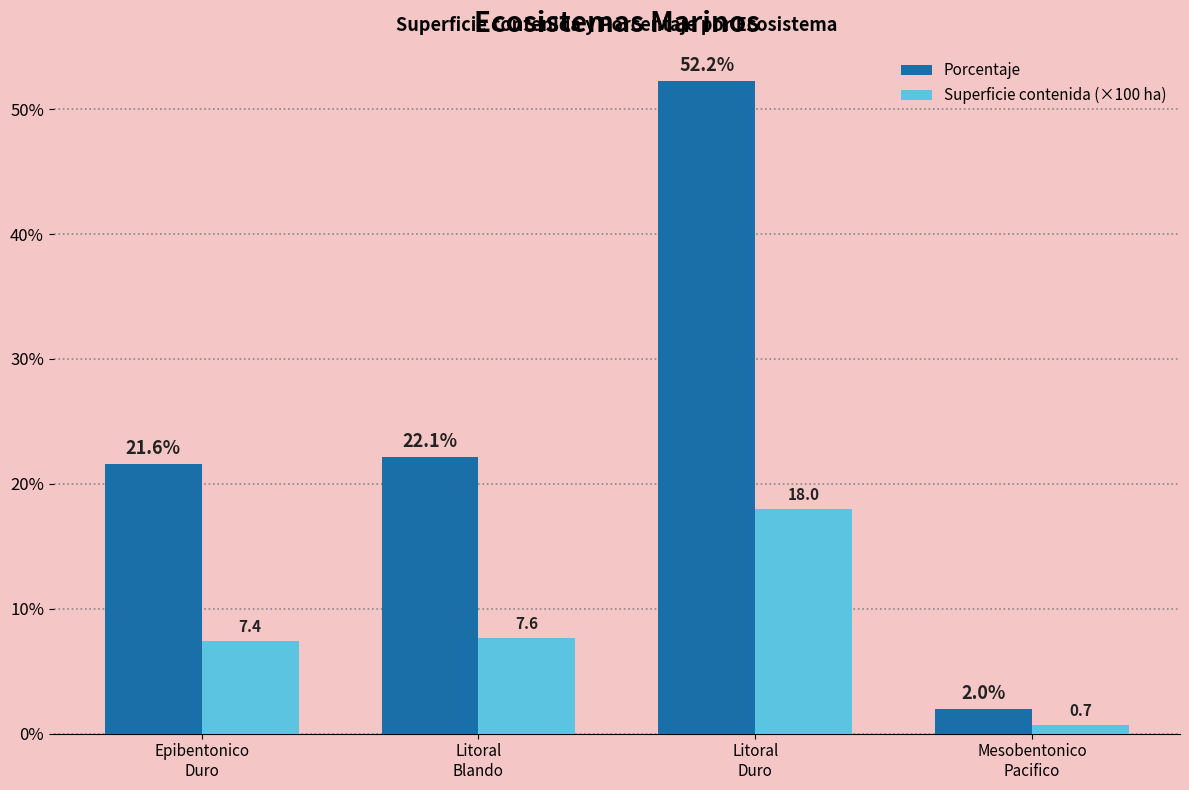

What are all the series names shown in the legend?

Porcentaje, Superficie contenida (×100 ha)